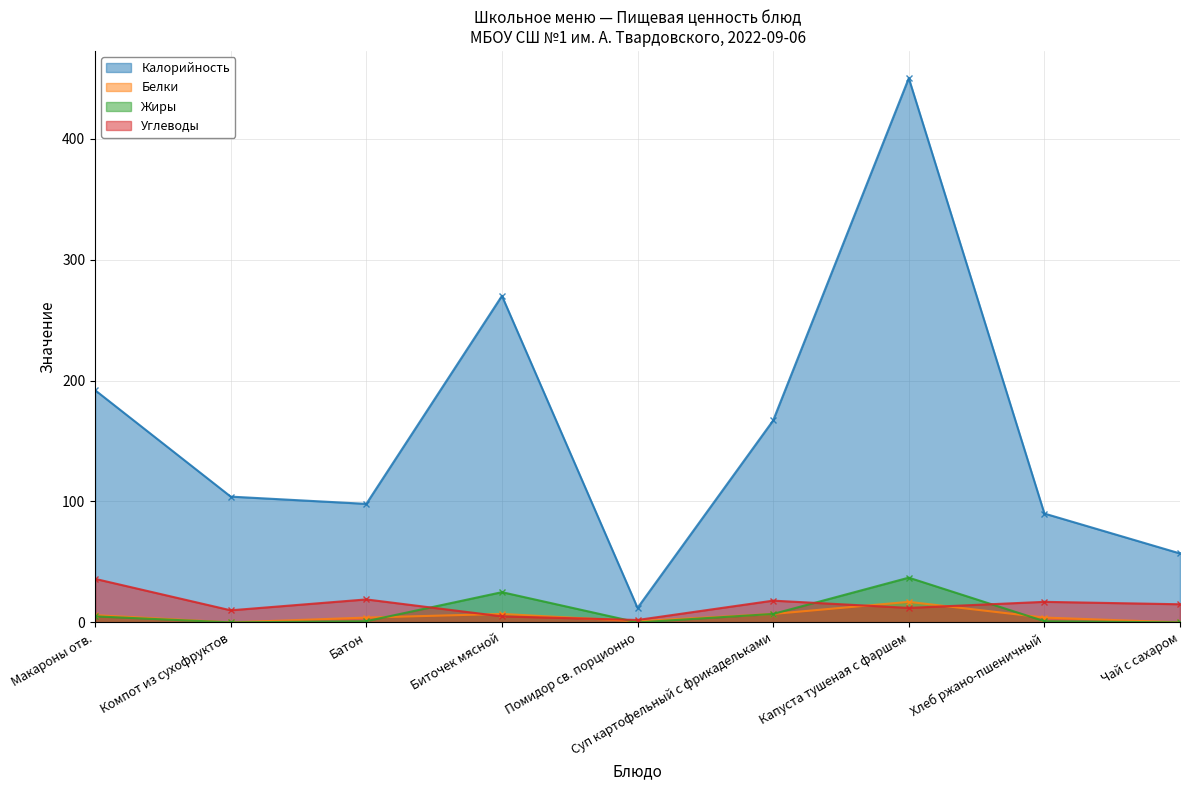

At which label is Белки closest to 8?

Биточек мясной